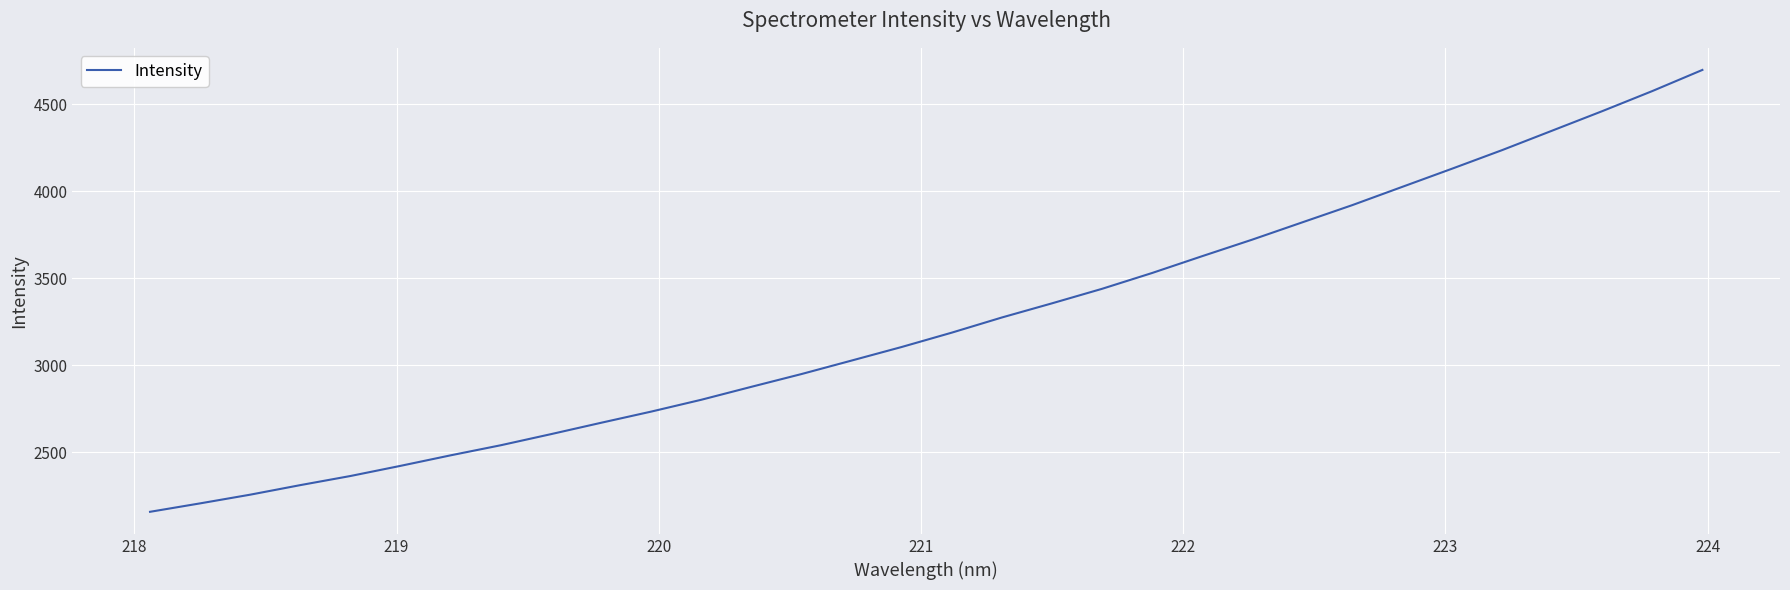

What is the maximum value shown in the chart?

4696.4